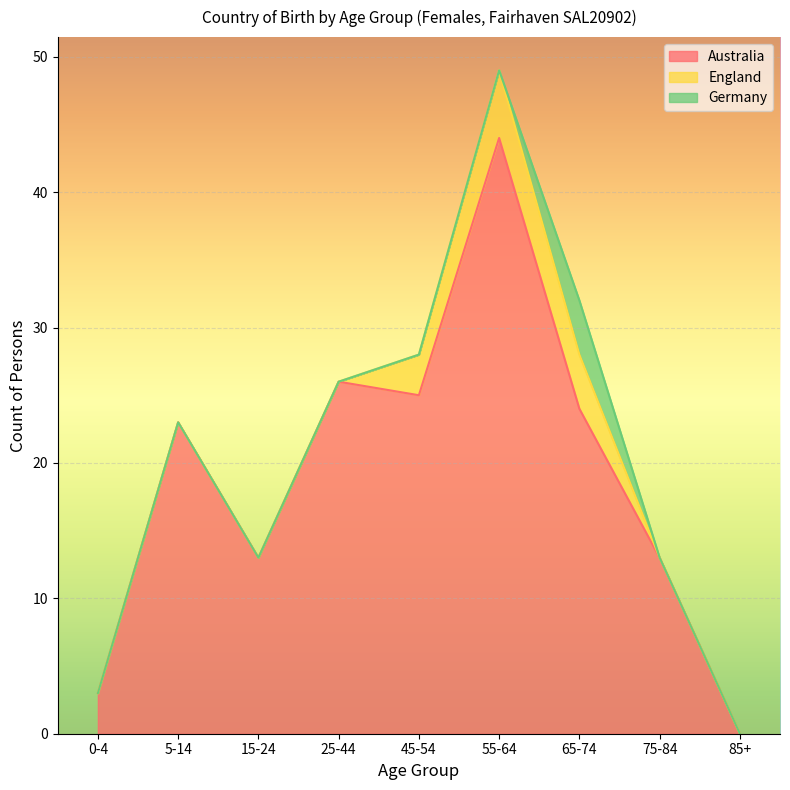

List the series in order of their peak value, lowest first.

Germany, England, Australia